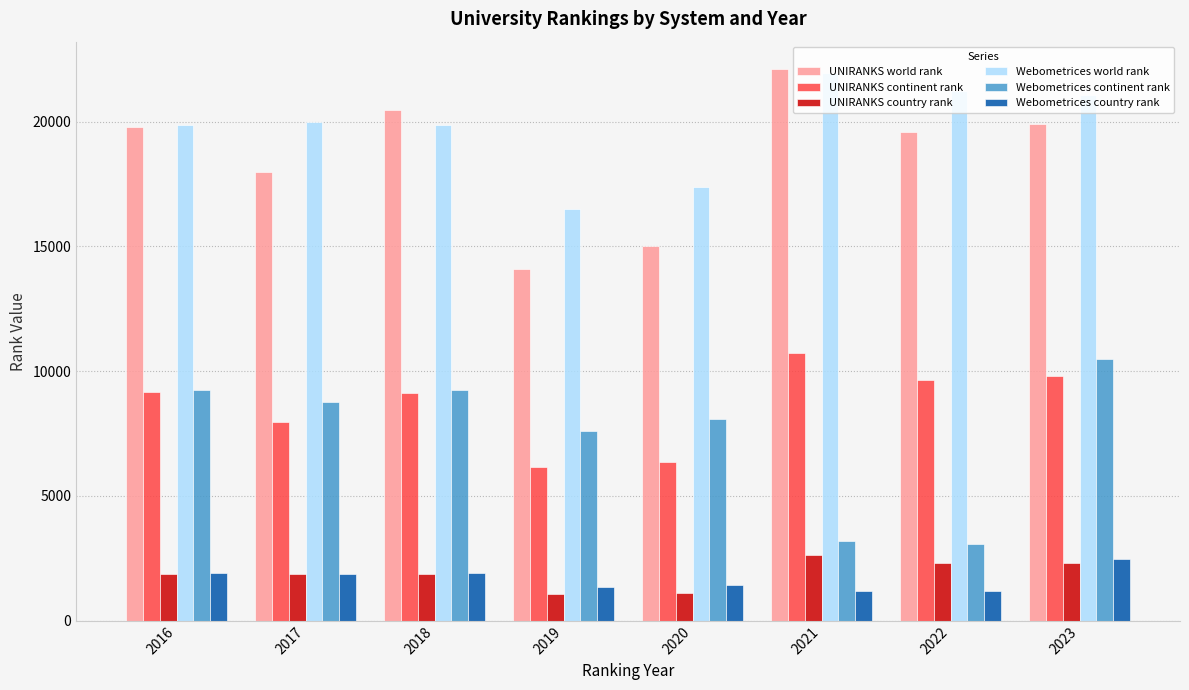

The Webometrices country rank series shows 2162 at 2019. True or false?

False